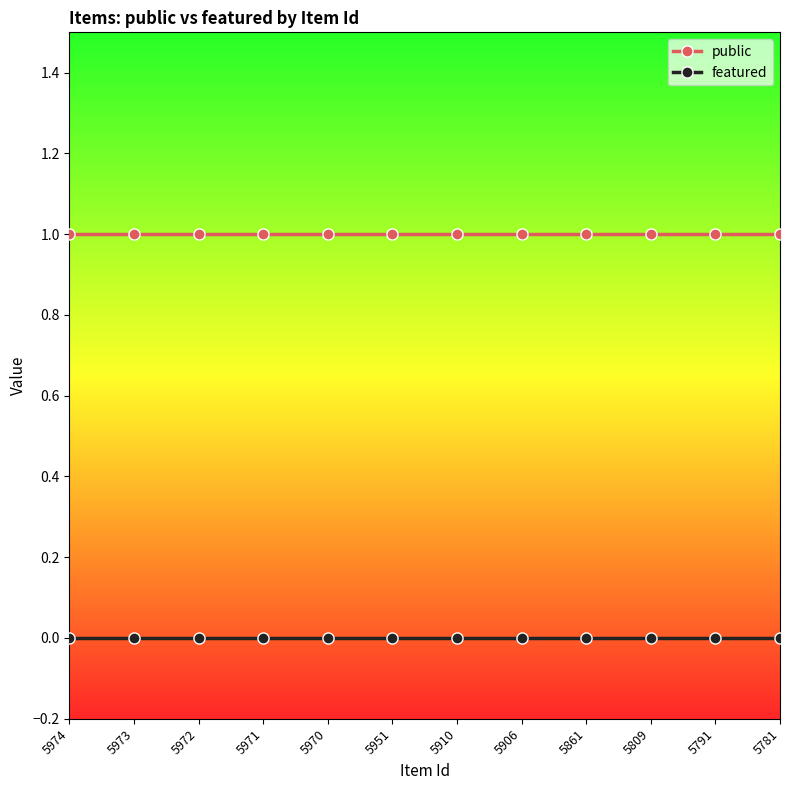

Rank the series by their maximum value, from lowest to highest.

featured, public